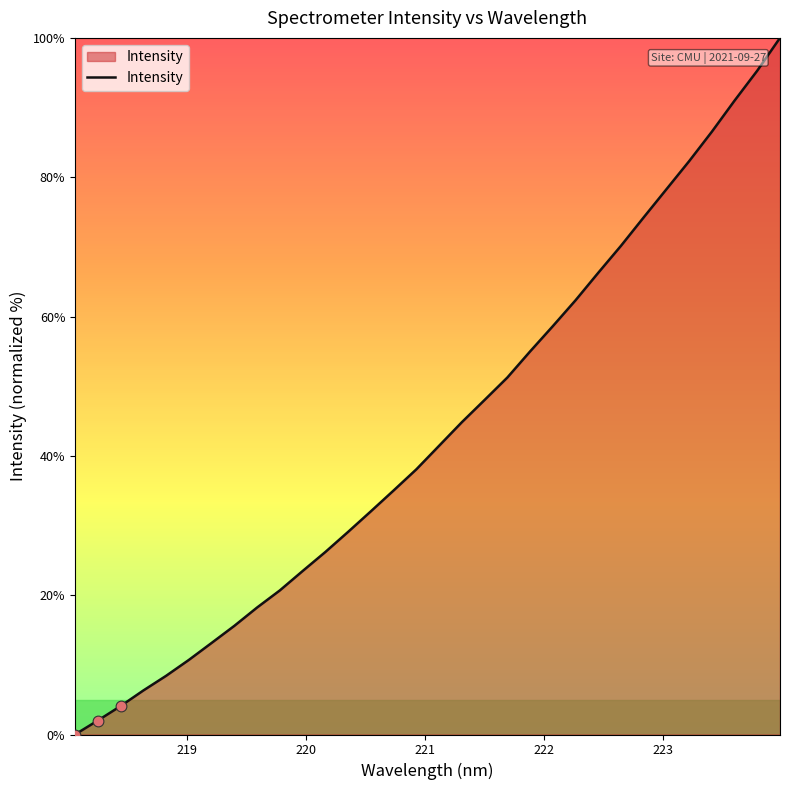

What is the maximum value shown in the chart?

100.0